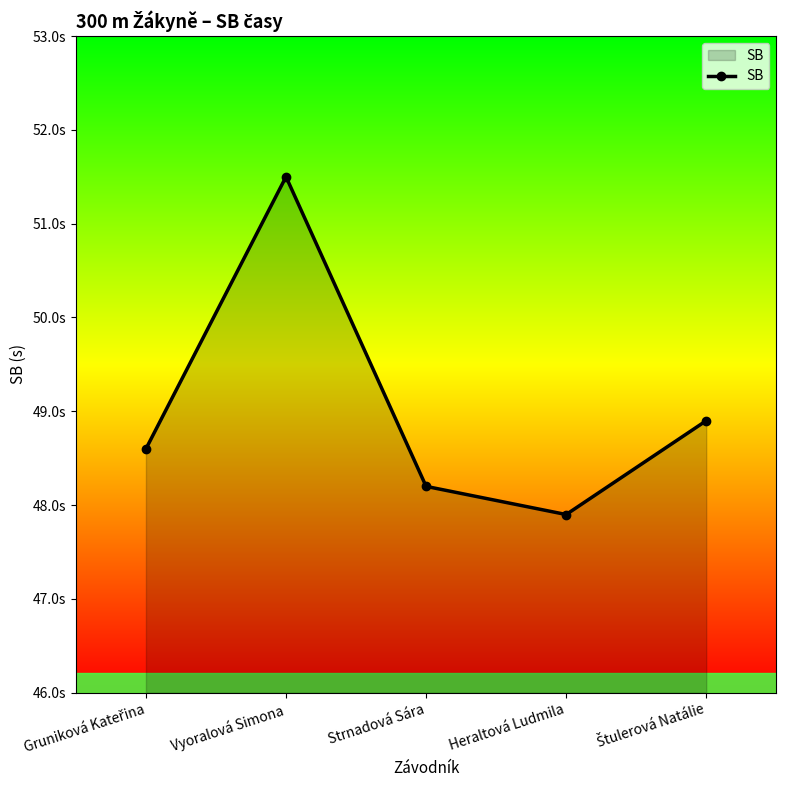

What position from the left is Strnadová Sára?

3